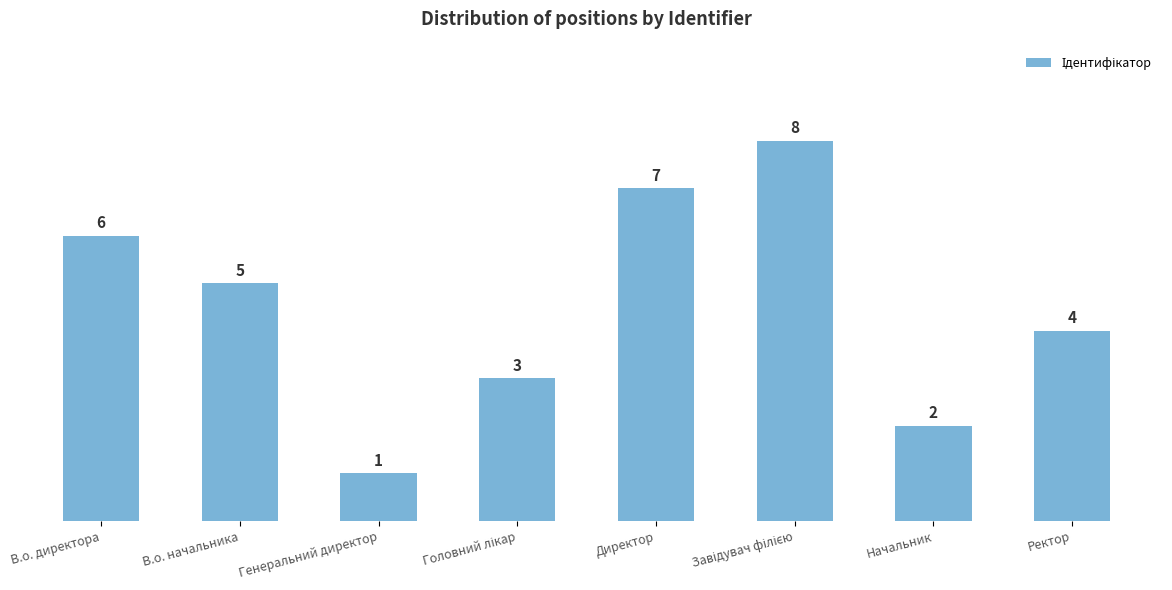

At which category does the chart reach its minimum across all series?

Генеральний директор